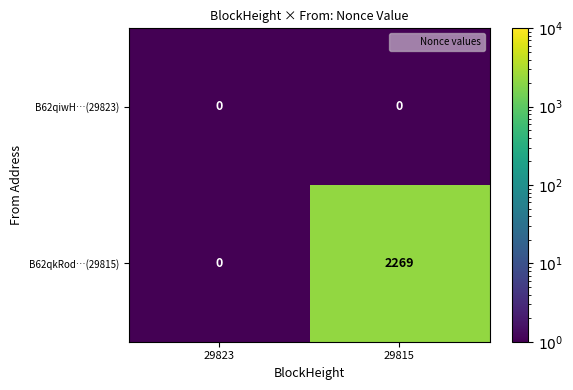

Which series has the largest total across all categories?

B62qkRod…(29815)